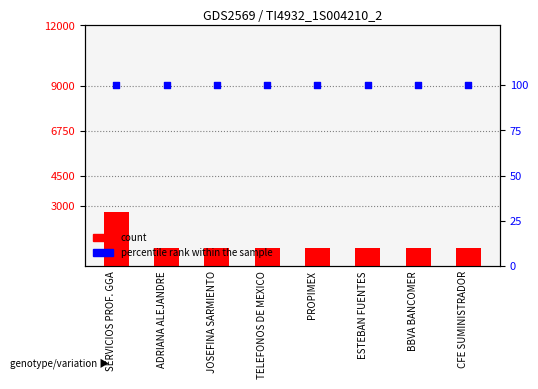

Which series has the largest Y range (max minus min)?

count